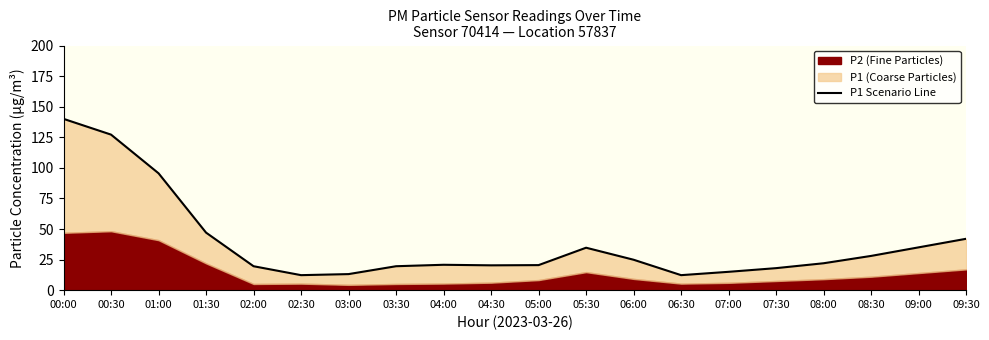

What is the minimum value shown in the chart?

12.3